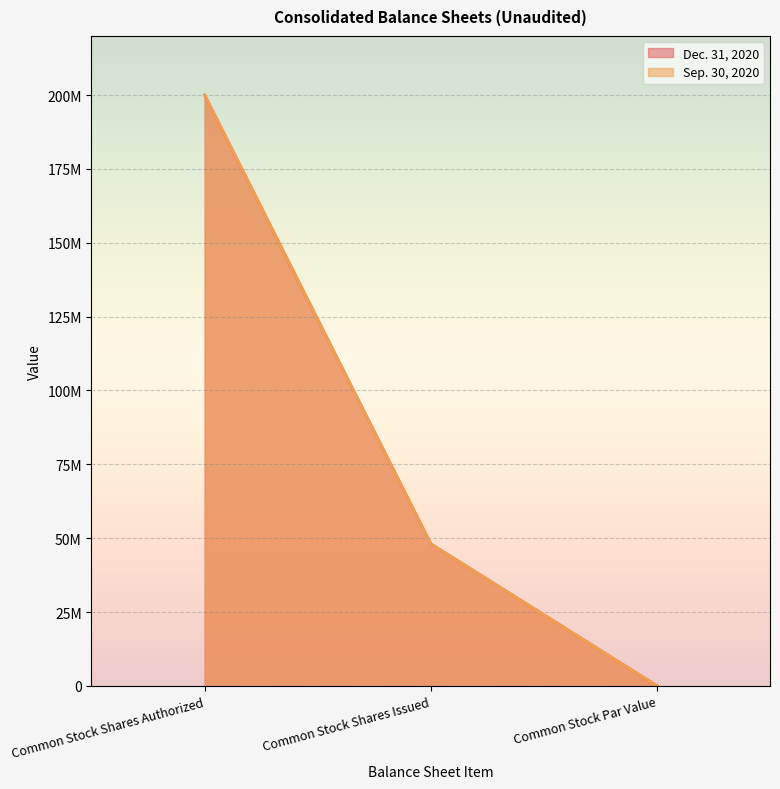

At which label is Sep. 30, 2020 closest to 100000000?

Common Stock Shares Issued